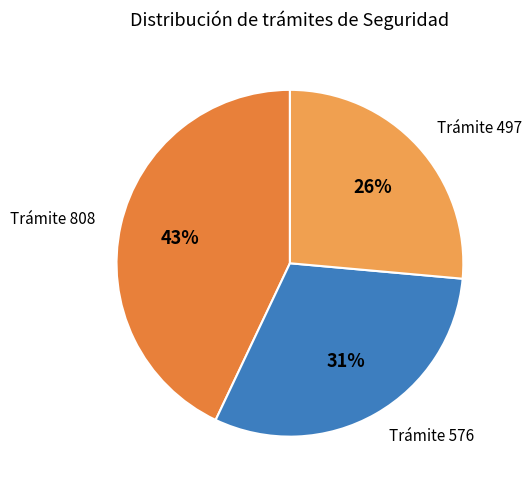

Does any single category account for the majority?

No